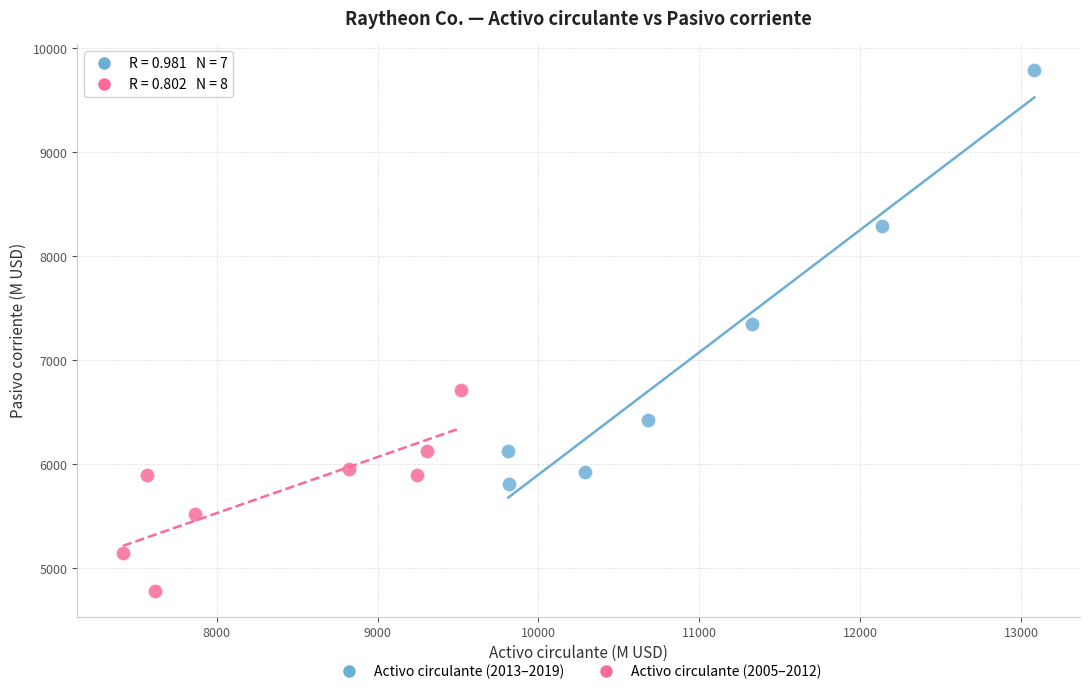

Which series has the widest spread of Y values?

Activo circulante (2013–2019)